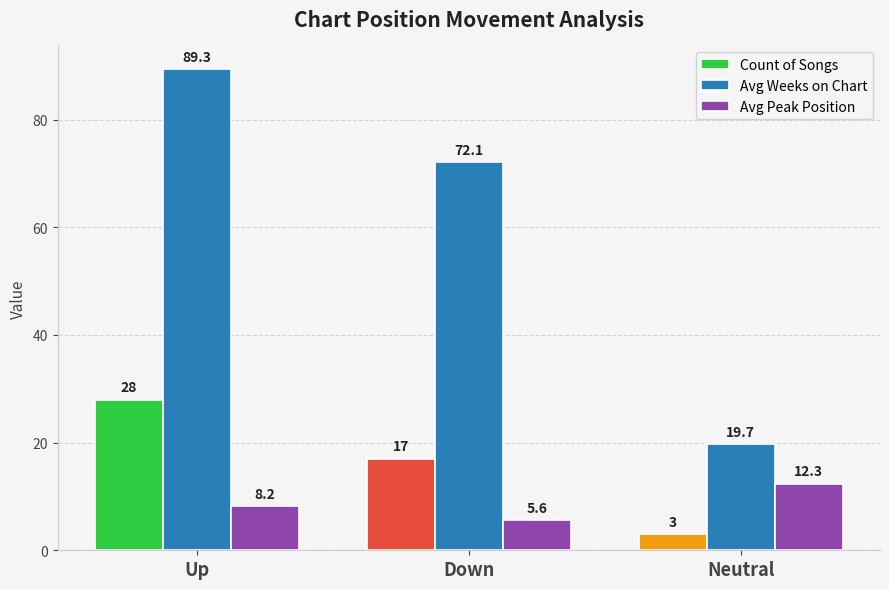

What is the label of the 1st bar from the left?

Up